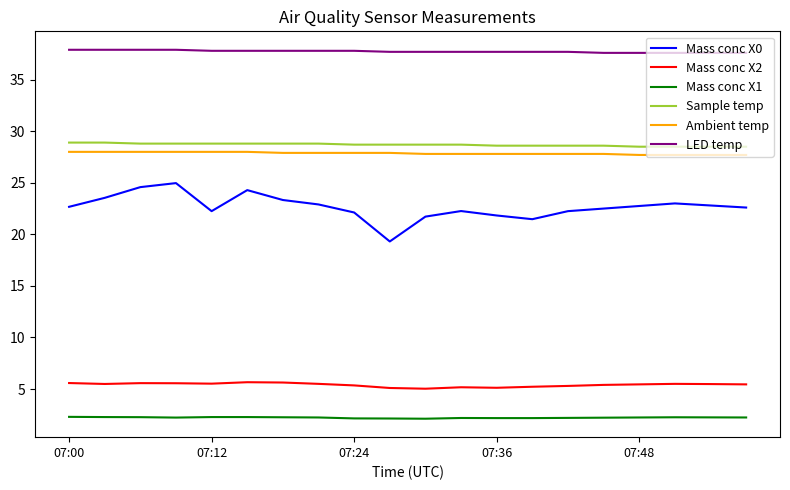

Which series has the largest range (max minus min)?

Mass conc X0